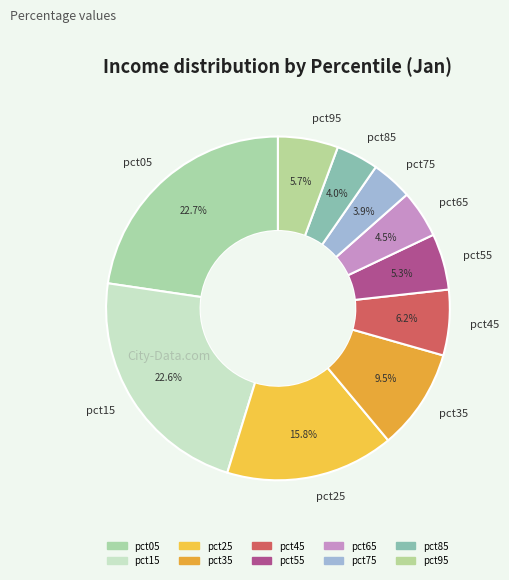

To the nearest percent, what is the difference between the pct15 and pct75 slice percentages?

19%